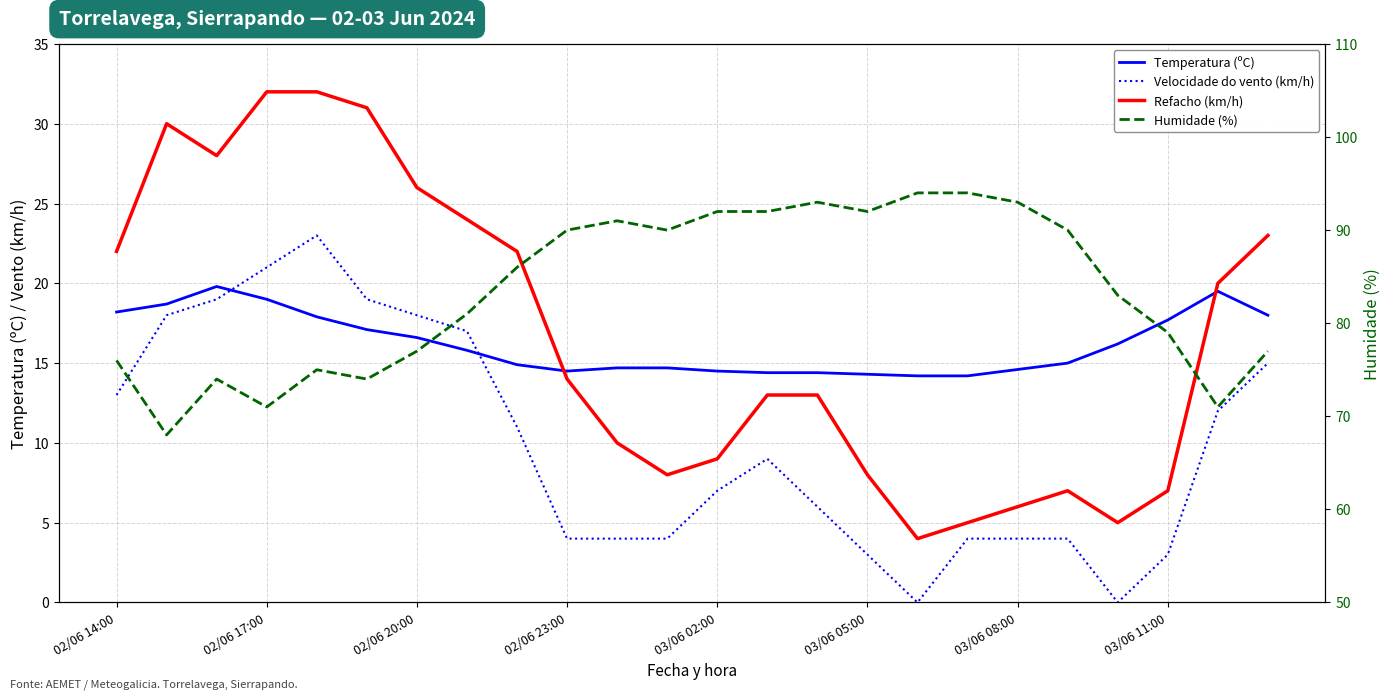

Between 21 and 02/06 17:00, which is larger?

02/06 17:00